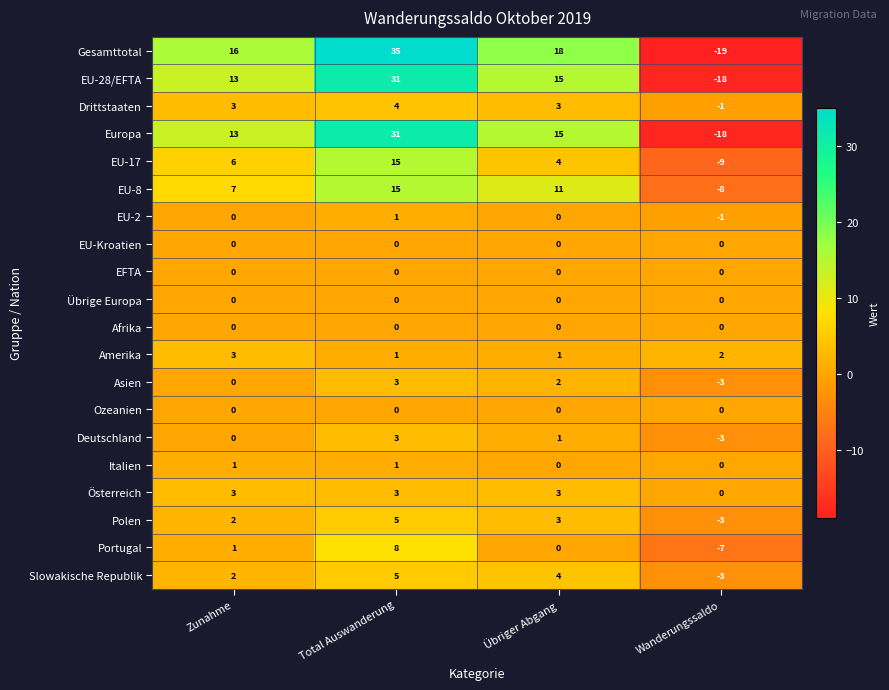

Which series changed the most between Zunahme and Total Auswanderung?

Gesamttotal